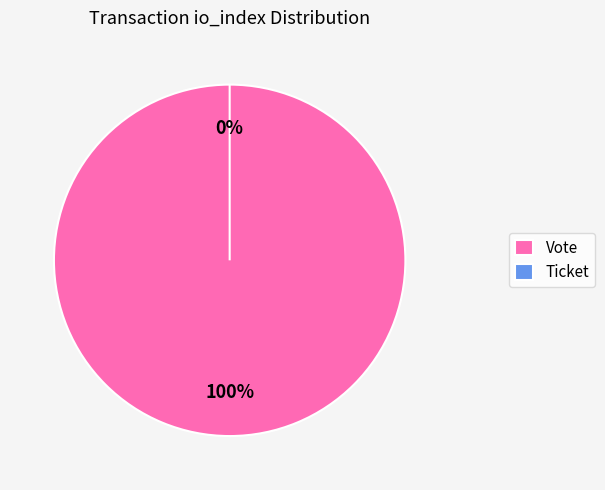

Rank the categories by value from highest to lowest.

Vote, Ticket